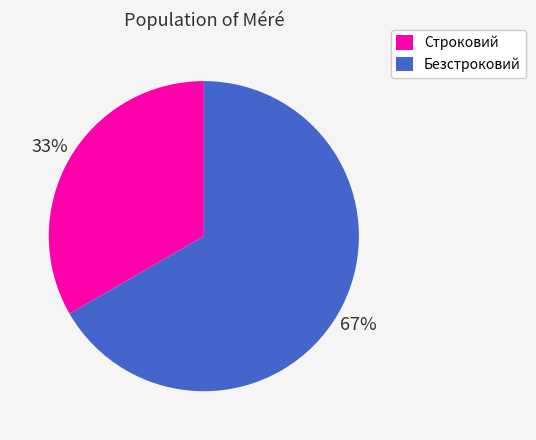

Rank the categories by value from highest to lowest.

Безстроковий, Строковий